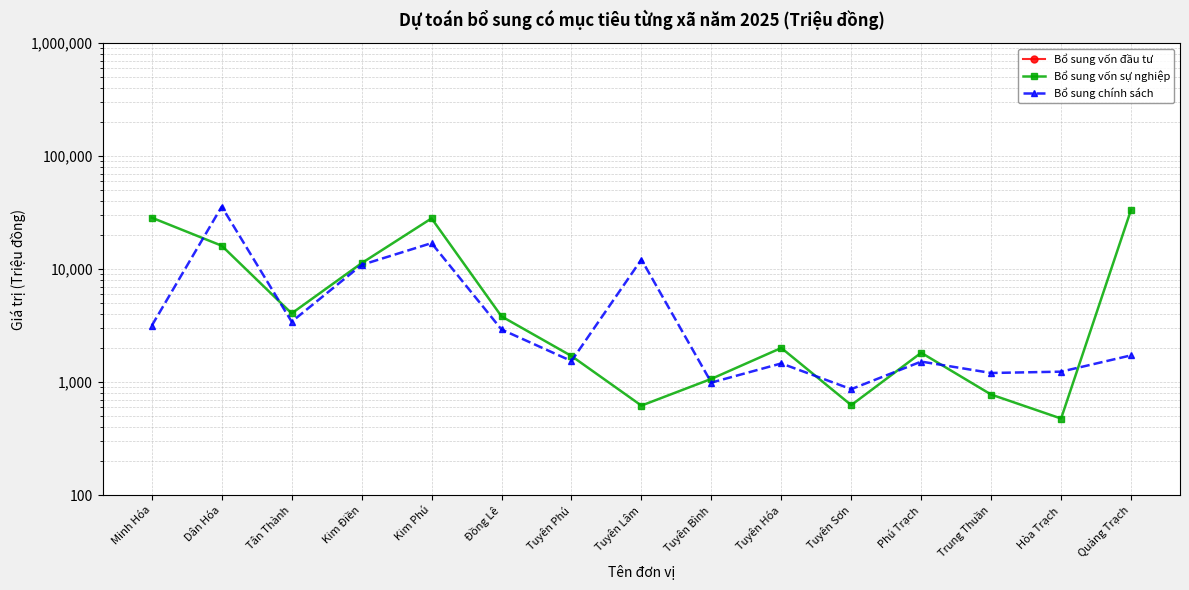

How many lines are shown in the chart?

3